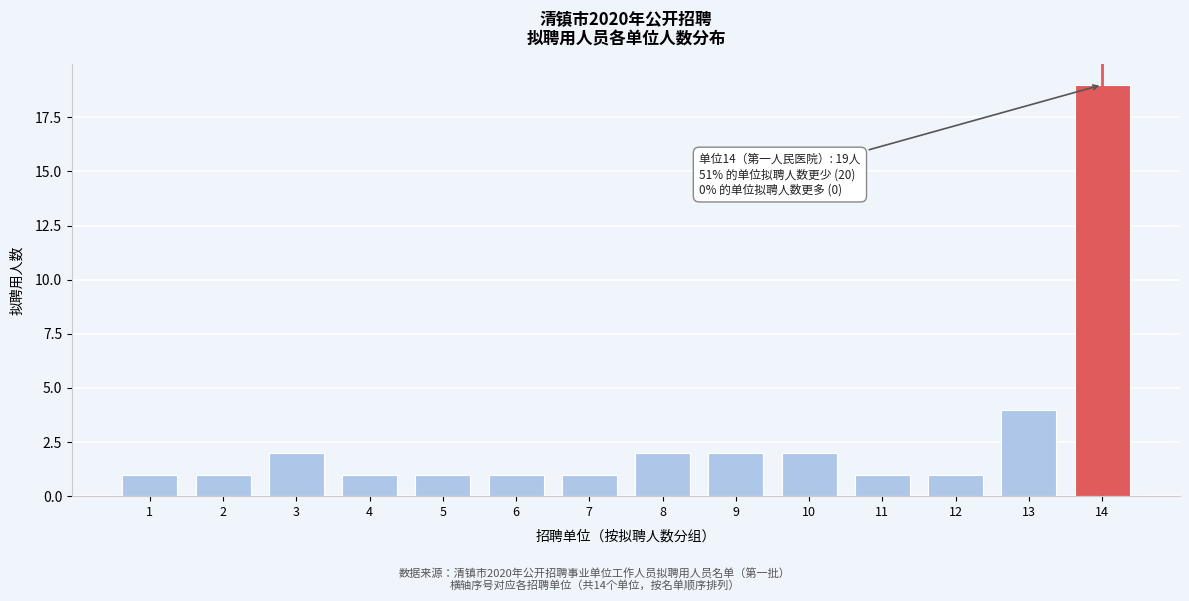

Reading right to left, what are all the values shown in this chart?

14=19	13=4	12=1	11=1	10=2	9=2	8=2	7=1	6=1	5=1	4=1	3=2	2=1	1=1